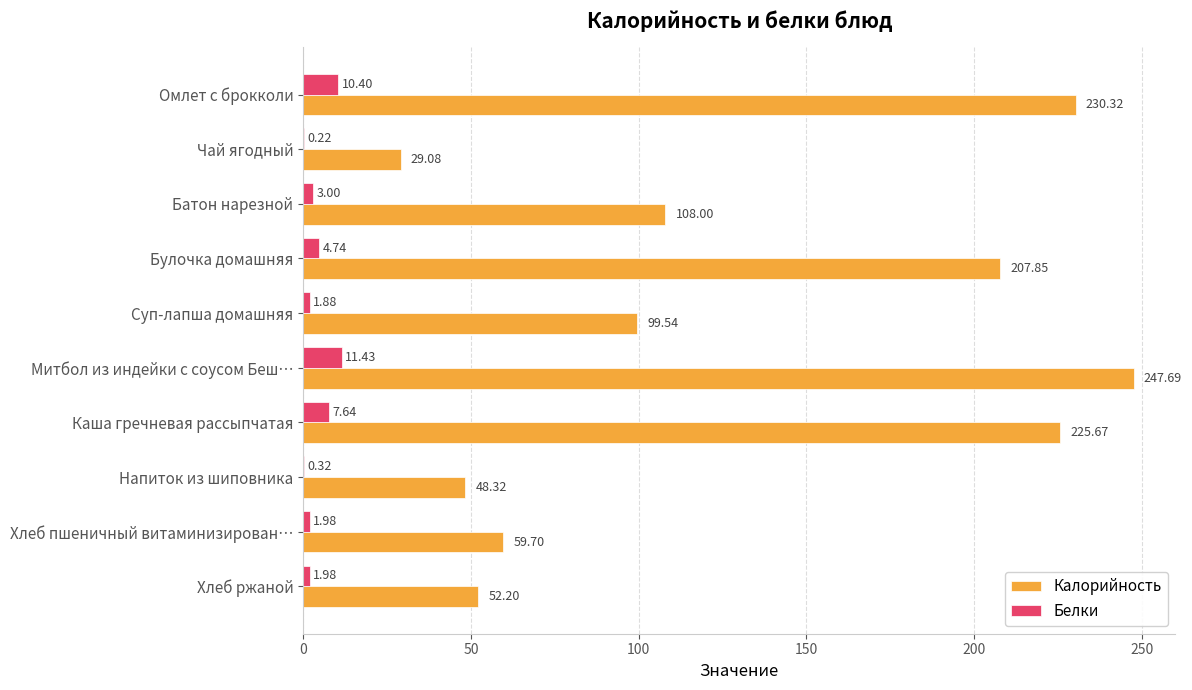

Which series changed the most between Суп-лапша домашняя and Хлеб пшеничный витаминизирован…?

Калорийность